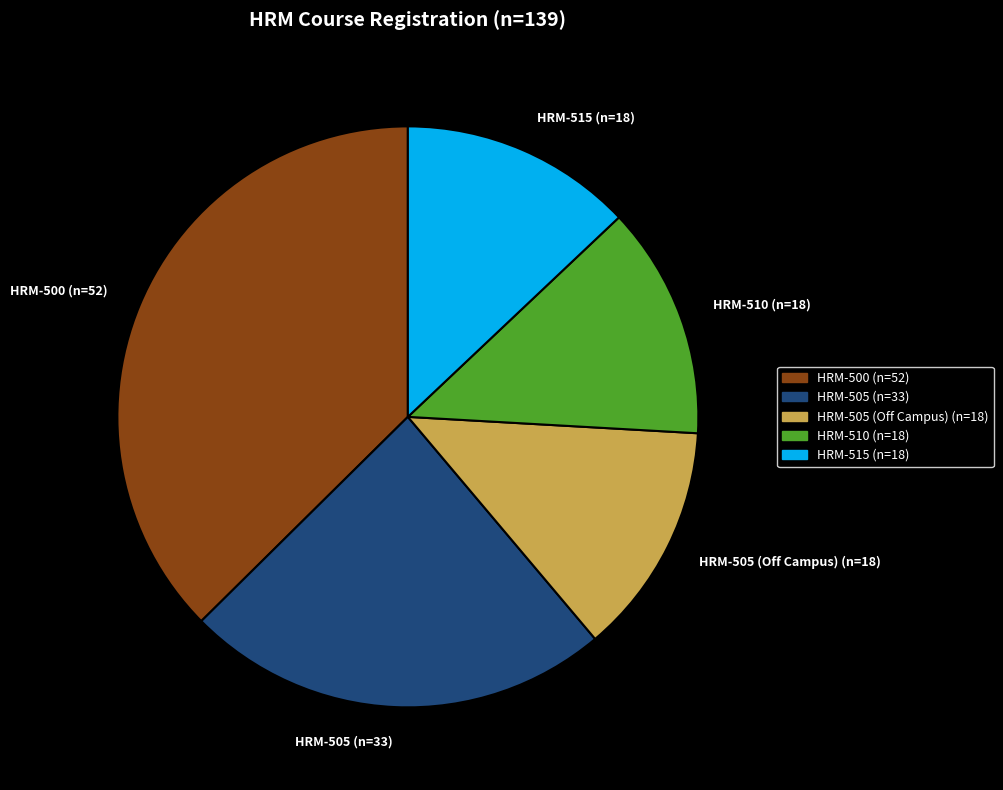

How many slices are in this pie chart?

5